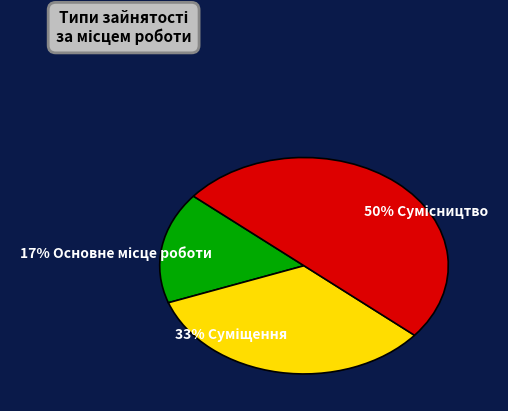

Which has a higher value, Суміщення or Сумісництво?

Сумісництво